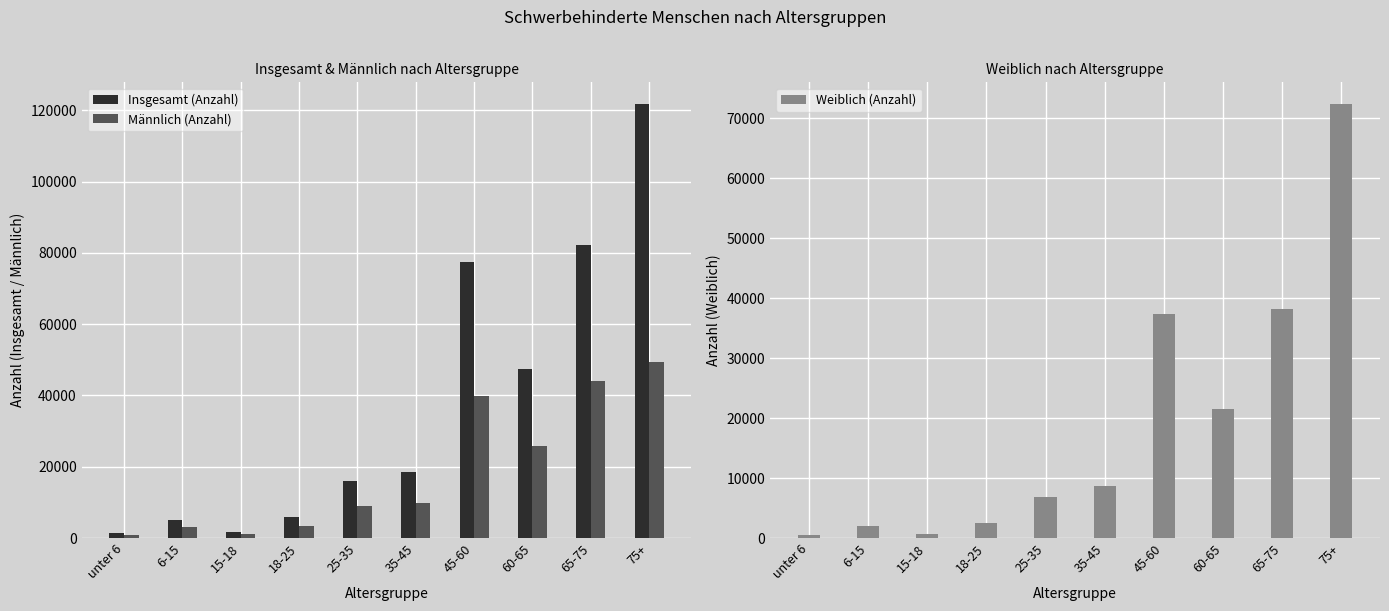

What is the value of the Weiblich (Anzahl) bar at the 6th from the left?

8631